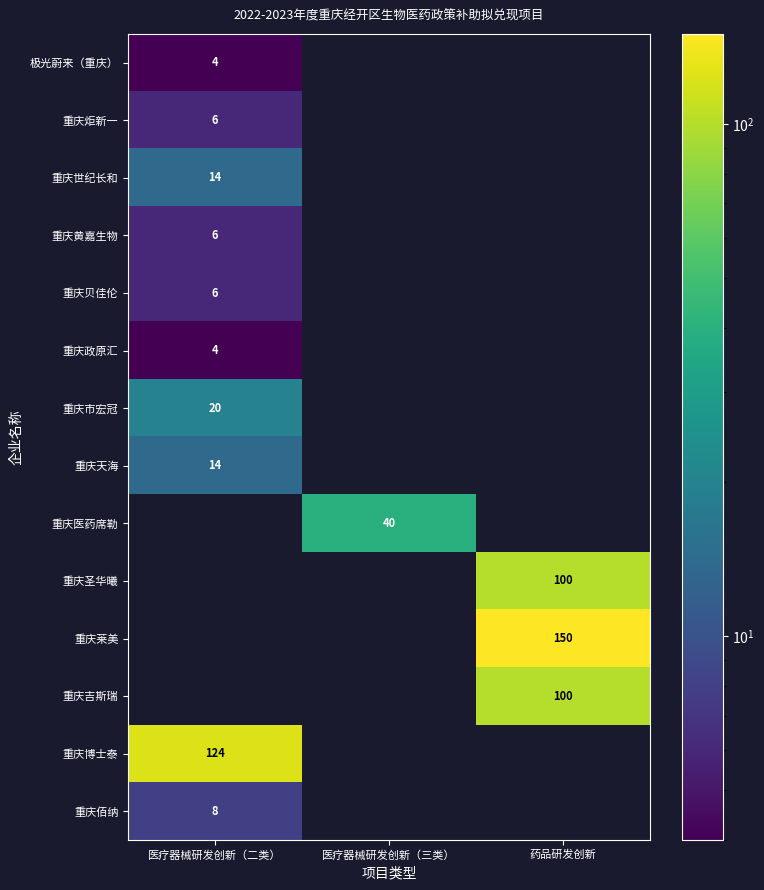

The value of 重庆世纪长和 at 医疗器械研发创新（二类） is 14. True or false?

True